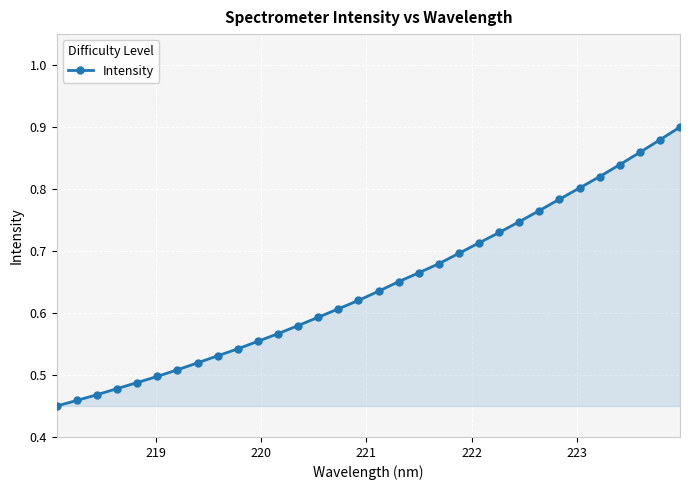

Count the values in the range 0 to 1.

32